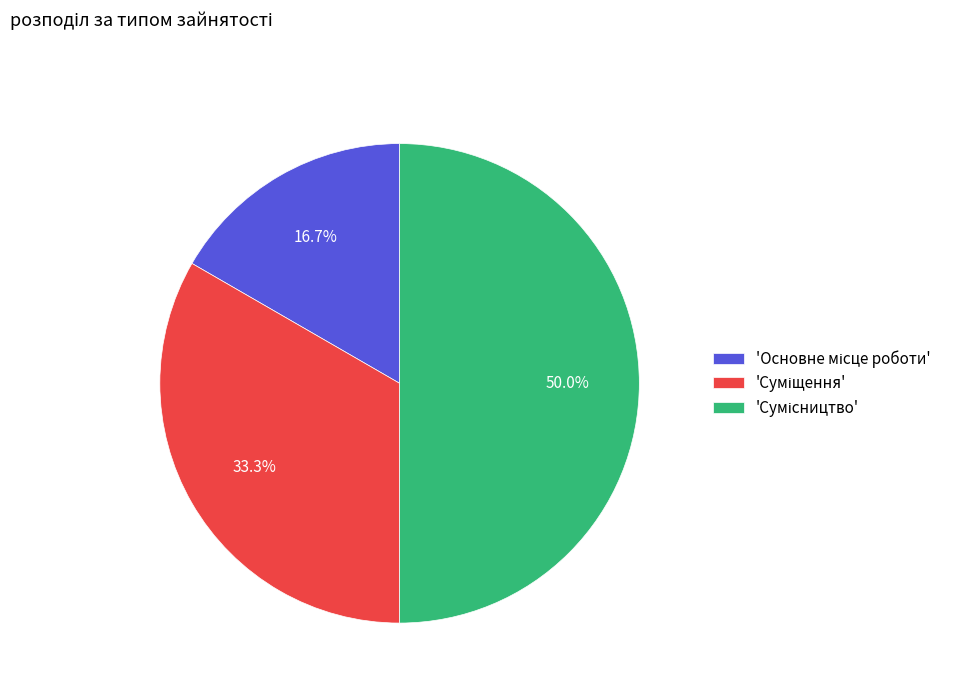

Is there a majority slice in this chart?

No